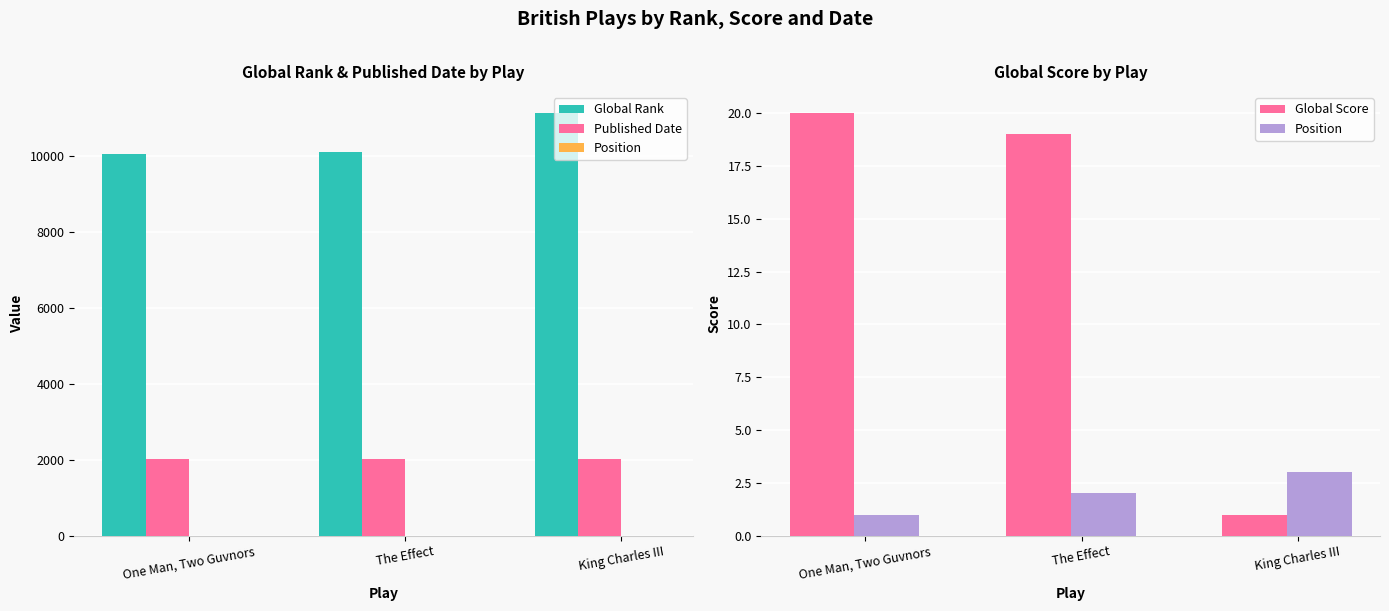

How many values in the Global Rank series are below 10123?

1